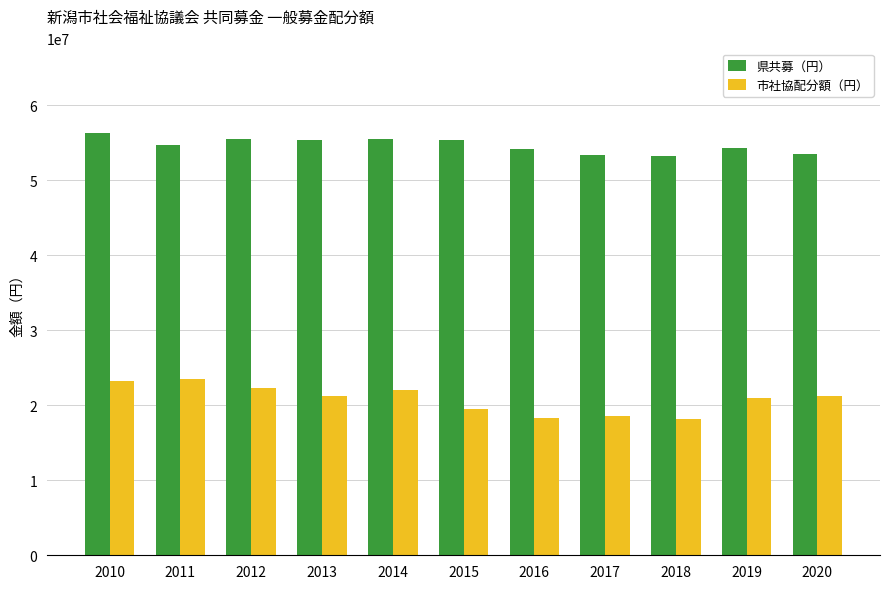

What is the total value across all series at 2013?

76682693